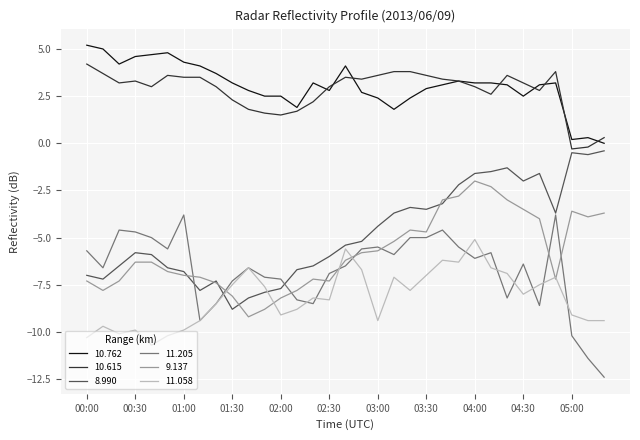

True or false: 11.205 and 10.615 cross at least once.

False